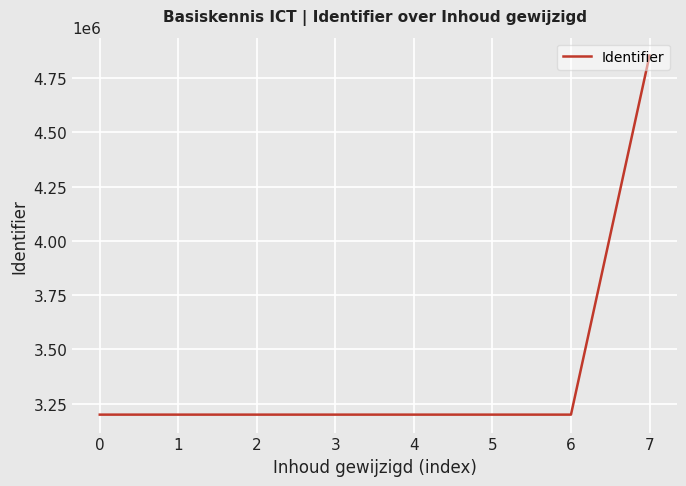

The chart shows a value of 3199843 at 3. True or false?

True